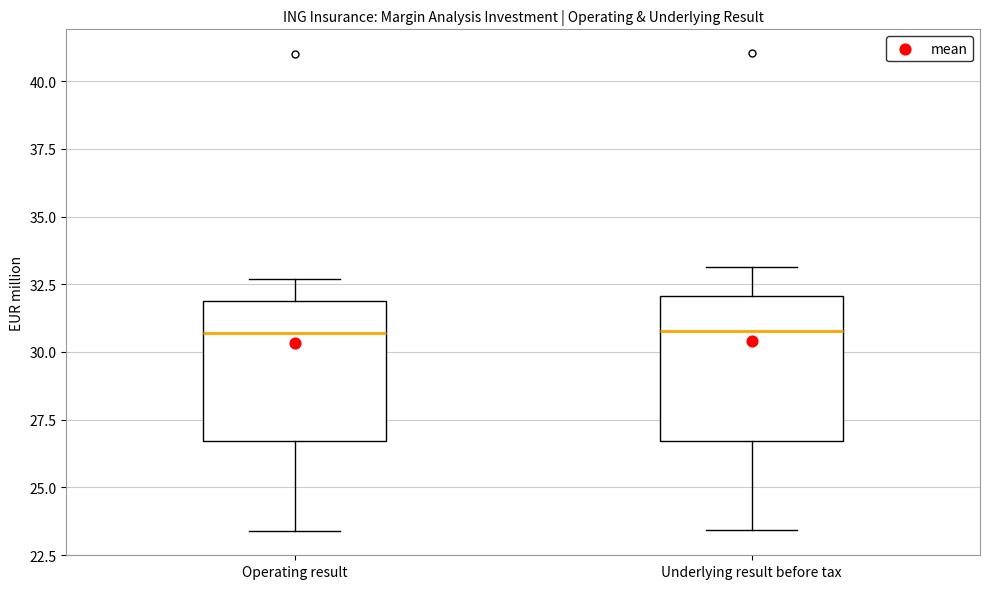

Reading left to right, transcribe this box plot: for each box, give where its median line is, the range the box spans, and where its two whiskers end, as read against the y-axis. The values are not printed on the chart, so give them approximately, as read against the axis.

Operating result: median 30.5, box 26.5 to 32.0, whiskers 23.5 to 32.5
Underlying result before tax: median 31.0, box 26.5 to 32.0, whiskers 23.5 to 33.0